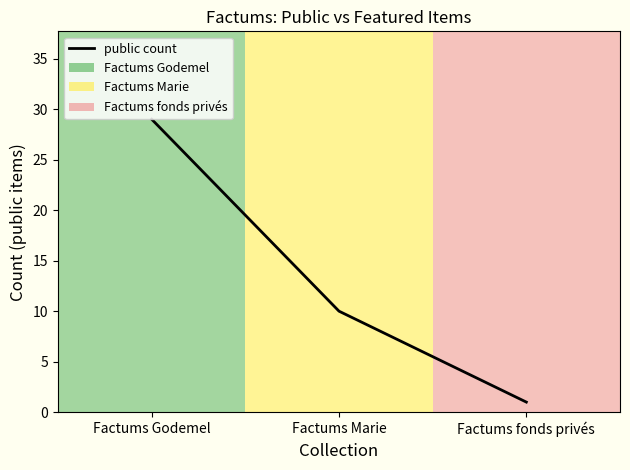

How many categories are shown in the chart?

3